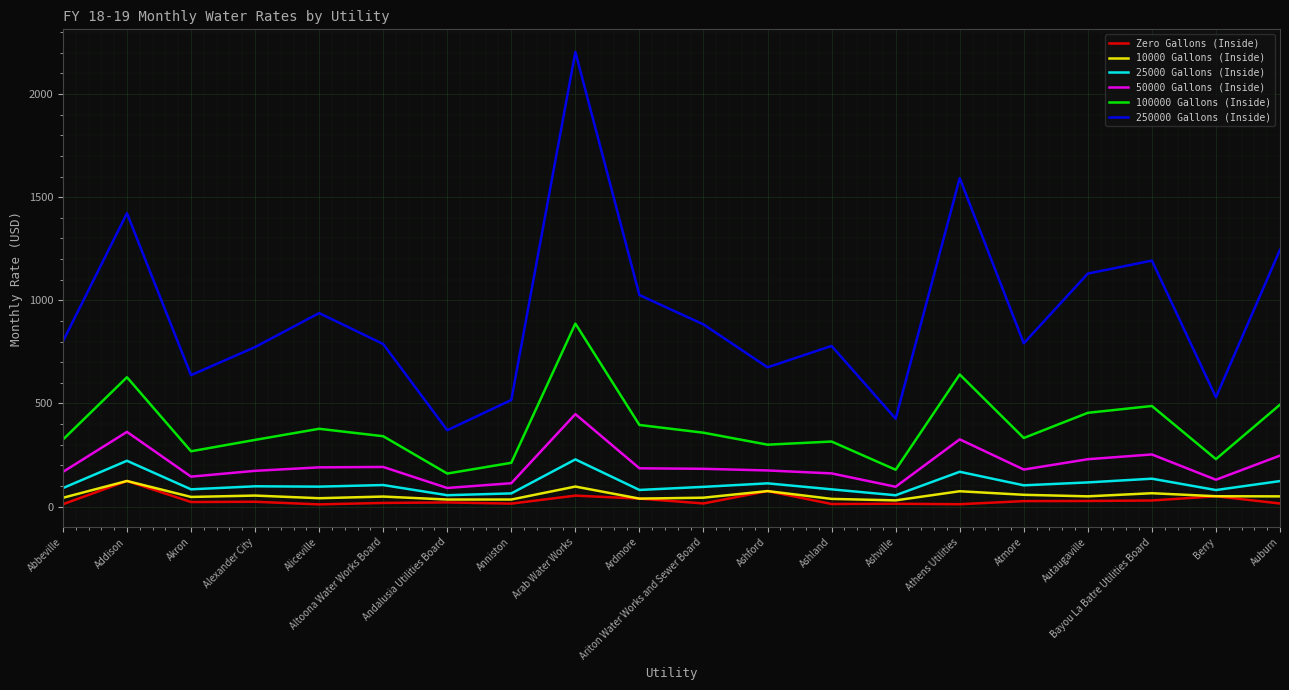

What is the sum of all 250000 Gallons (Inside) values?

18718.6